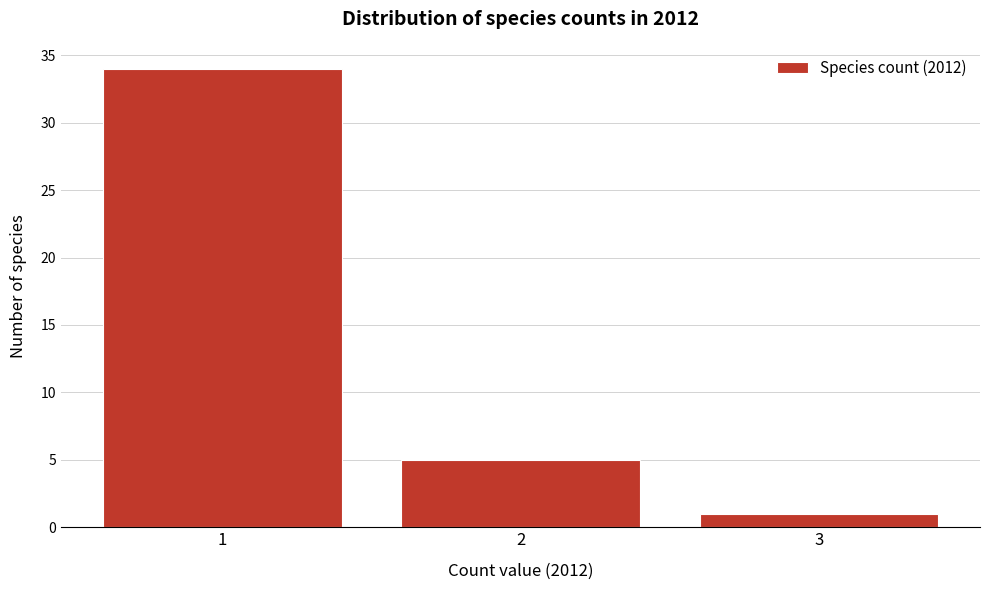

Reading left to right, list all the values displayed in this chart.

34	5	1